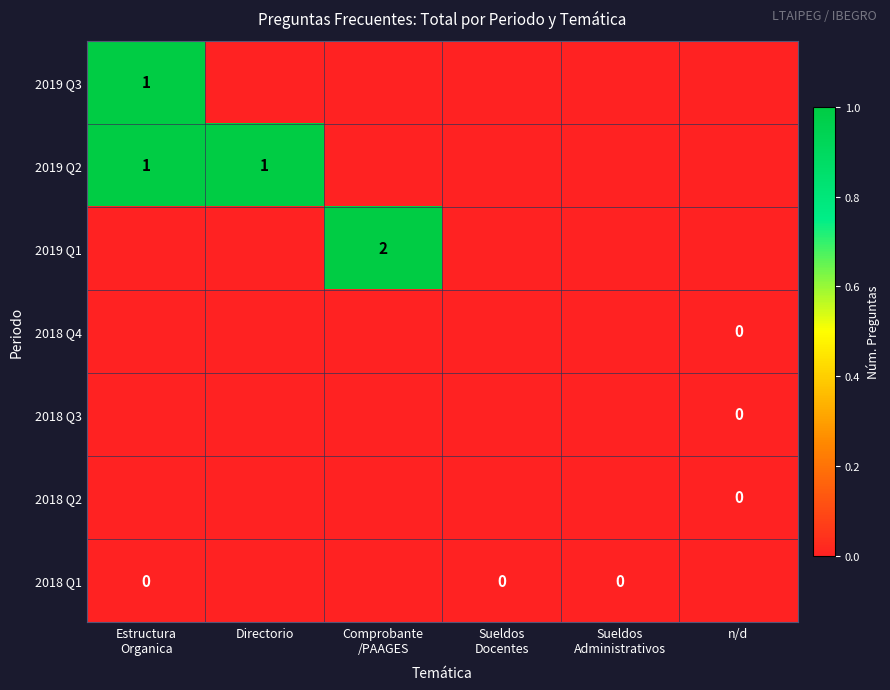

What is the spread (max minus min) of values at Directorio?

1